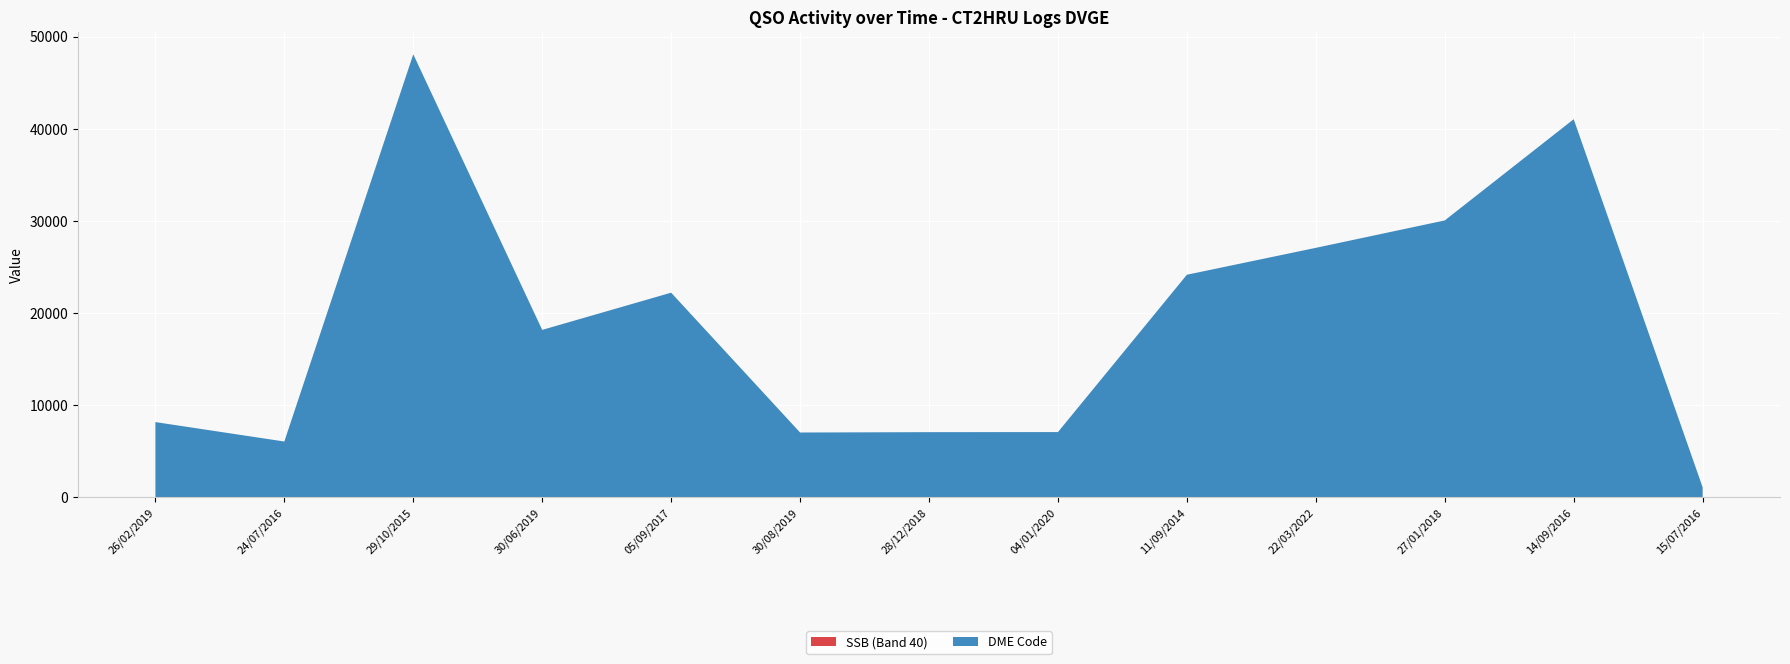

Reading left to right, what are all the values shown in this chart?

SSB (Band 40): 40	40	40	40	40	40	40	40	40	40	40	40	40
DME Code: 8134	6026	48049	18140	22178	7003	7041	7050	24125	27044	30019	41004	1055